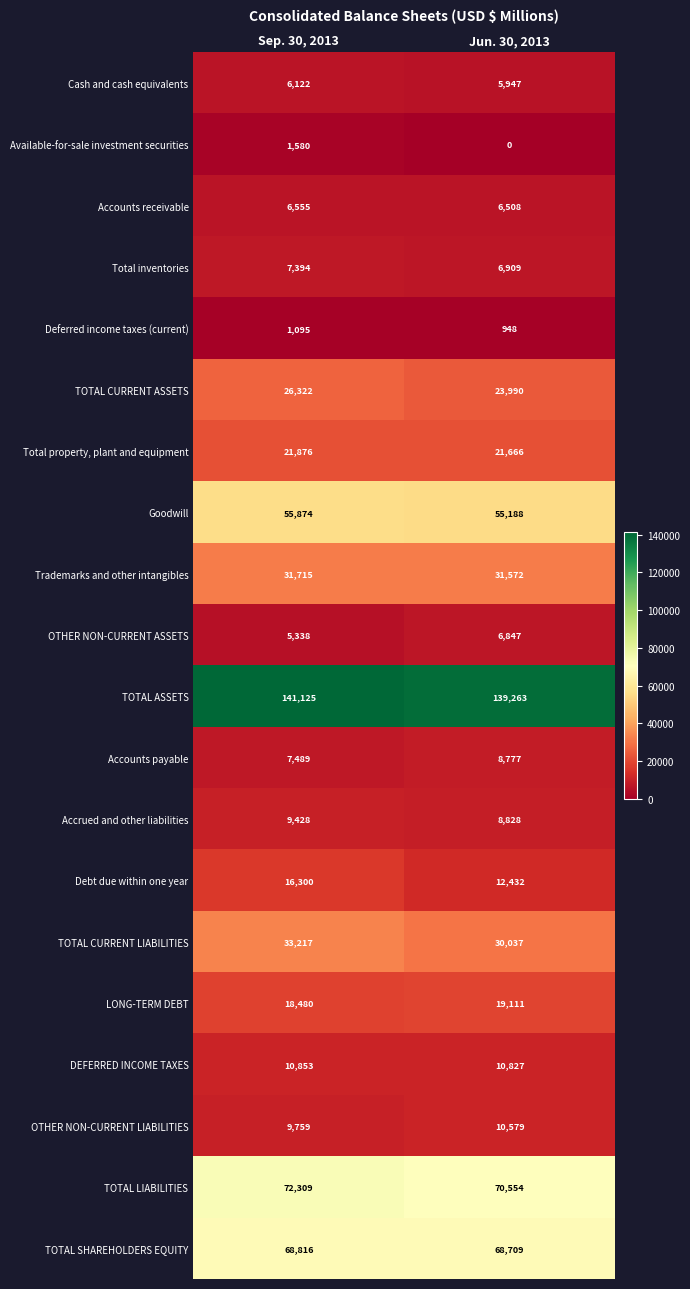

Between Sep. 30, 2013 and Jun. 30, 2013, which series saw the biggest shift?

Debt due within one year